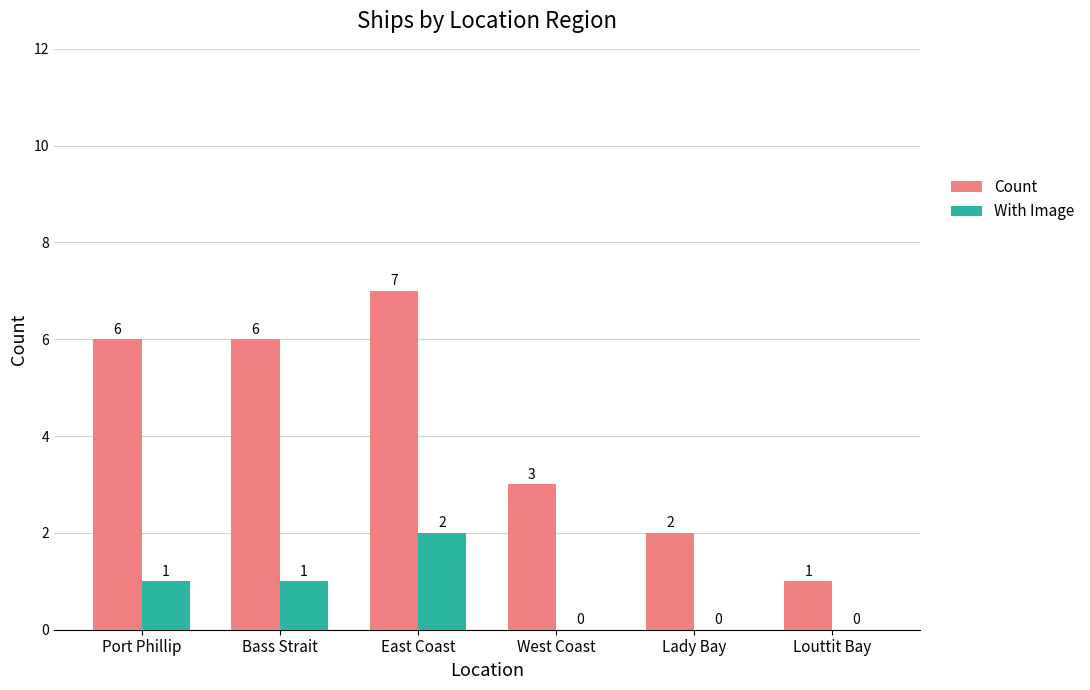

What is the spread (max minus min) of values at Bass Strait?

5